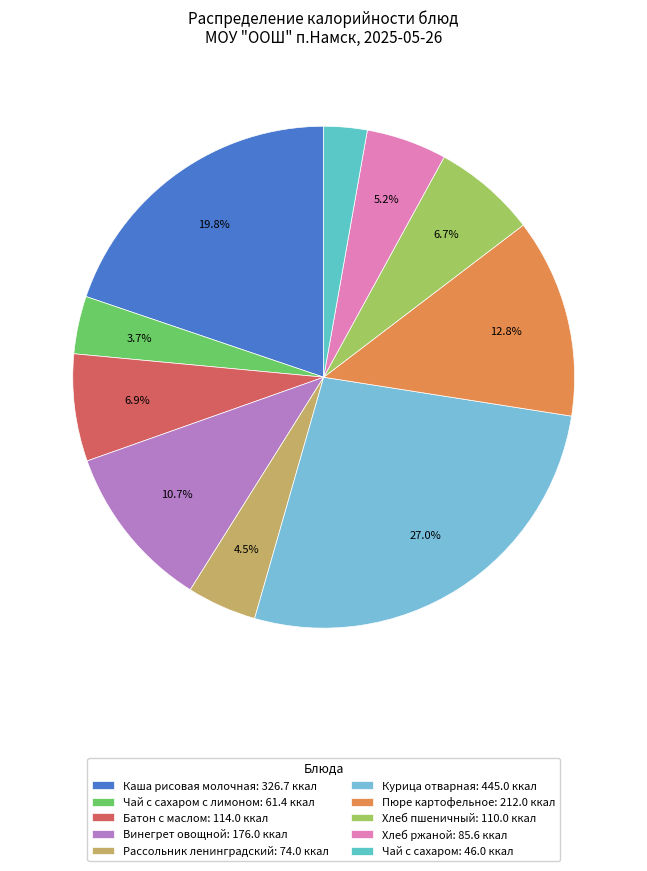

Count the number of slices in the pie.

10